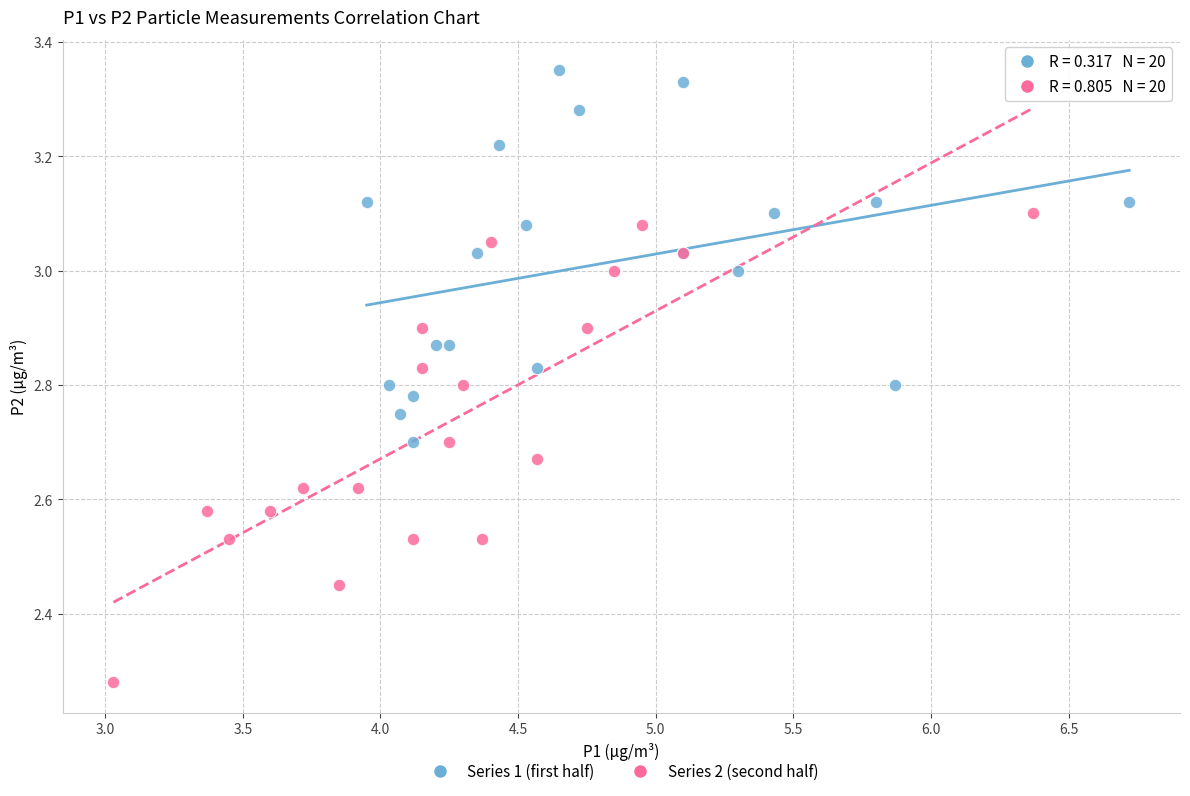

Which series reaches the minimum Y coordinate?

Series 2 (second half)